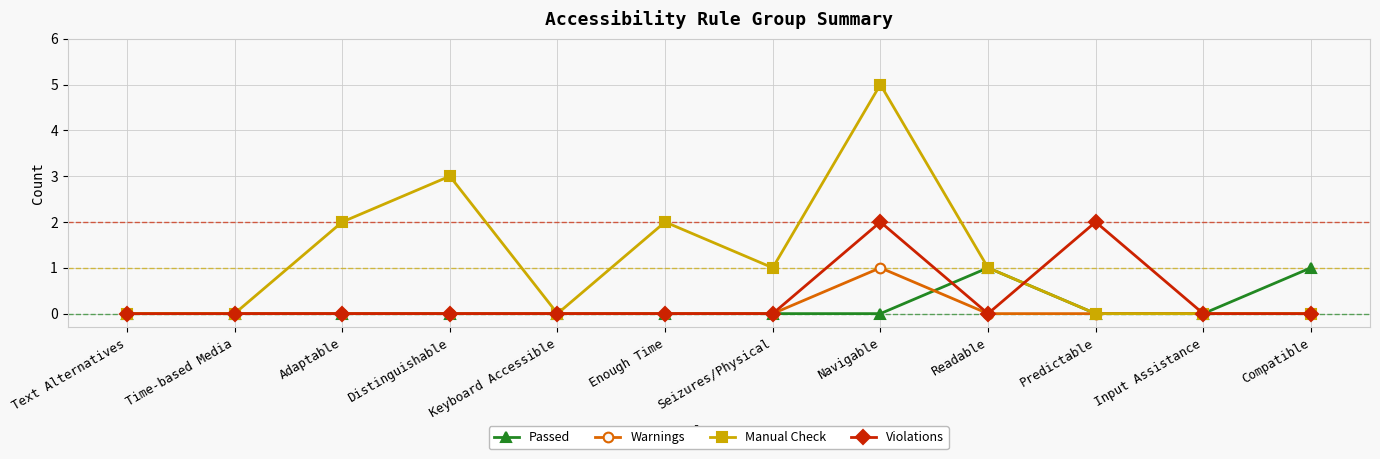

True or false: Violations has more than 0 interior local peaks.

True